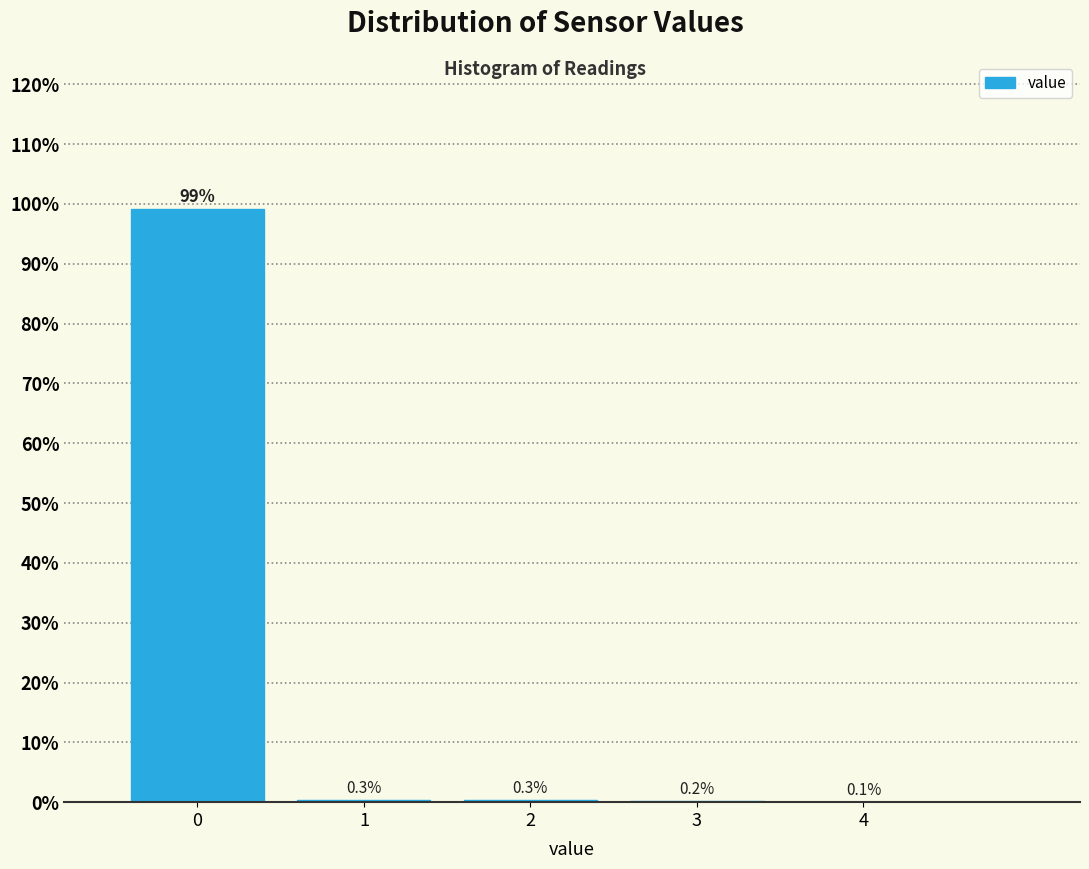

Reading left to right, transcribe all the data shown in this chart.

0=99.1	1=0.3	2=0.3	3=0.2	4=0.1